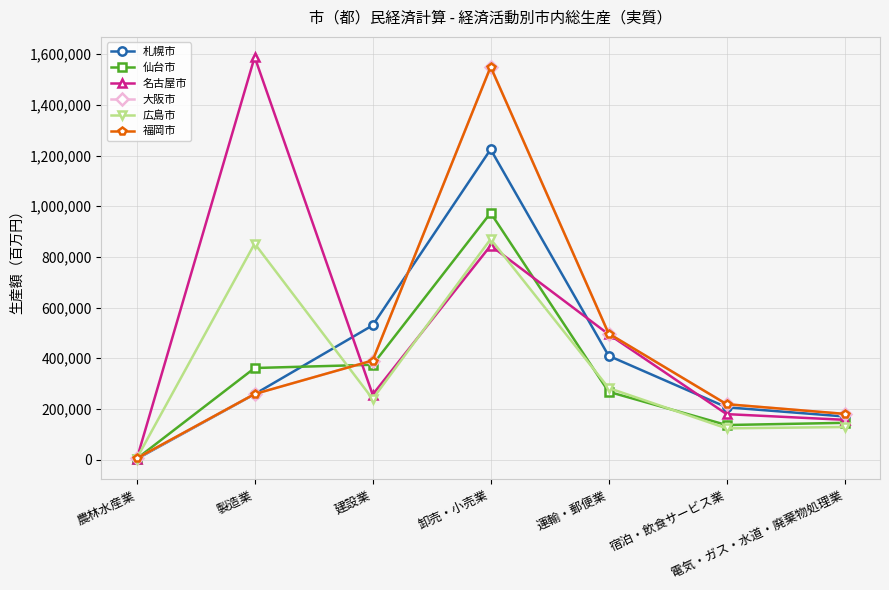

At which category is the sum across all series the highest?

卸売・小売業